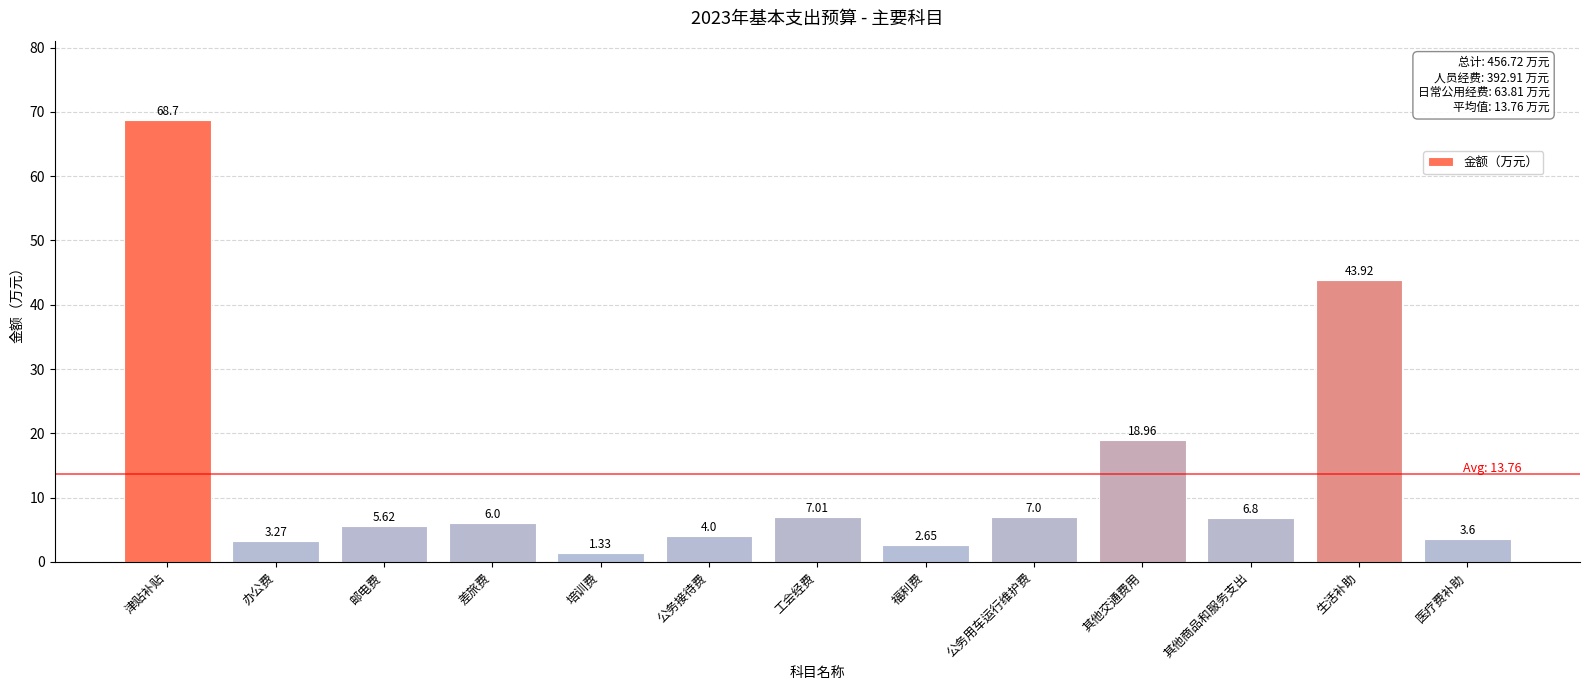

Which label corresponds to the largest value in the chart?

津贴补贴